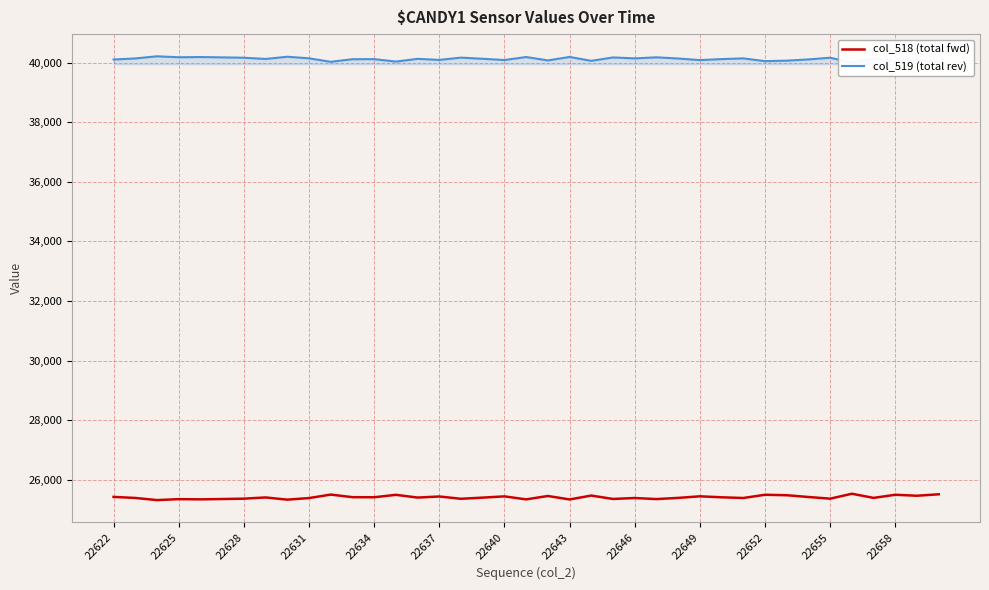

True or false: col_519 (total rev) has more than 1 points higher than both neighbors.

True